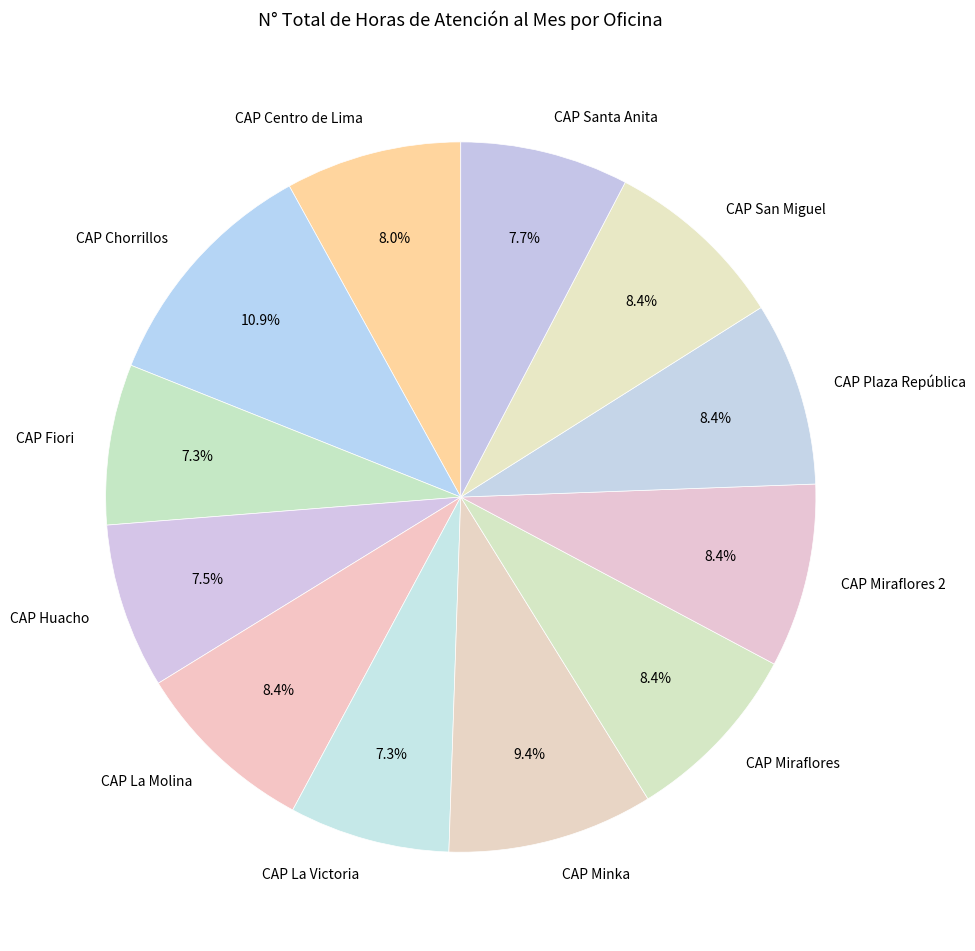

Is it true that CAP Miraflores 2 is 21% of the pie?

False